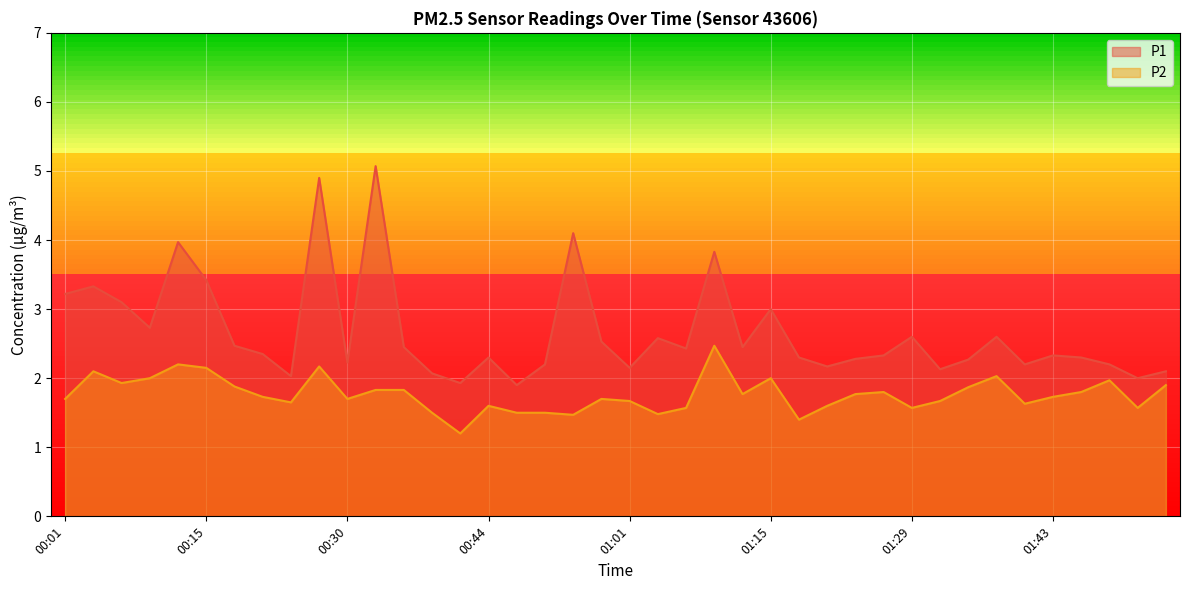

What is the value of the P2 point at the 27th from the left?

1.4